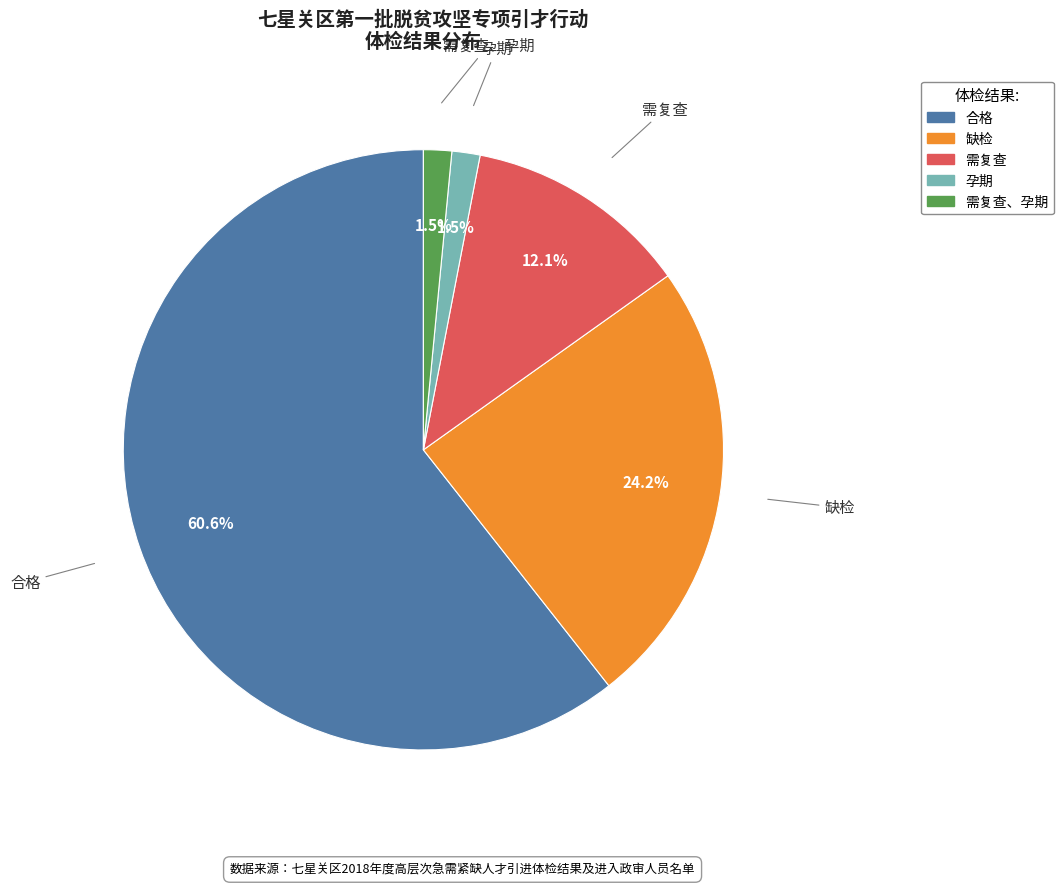

Count the number of slices in the pie.

5